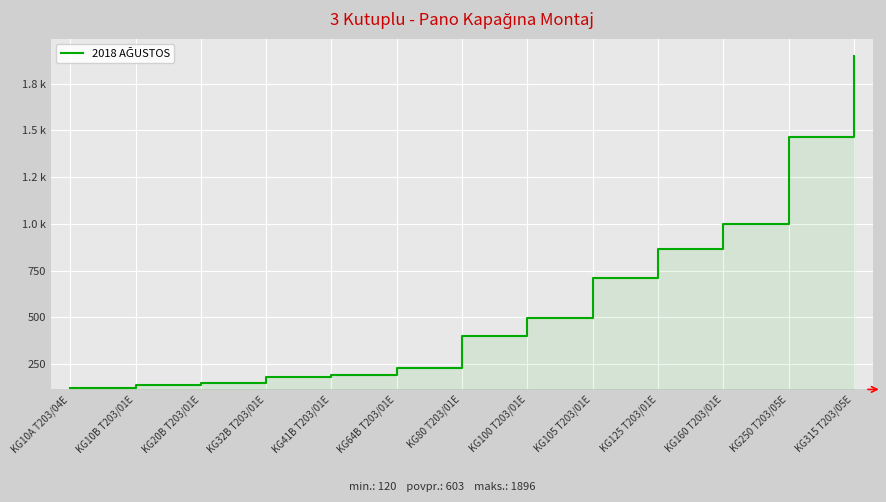

At which label does the data first exceed 402?

KG100 T203/01E